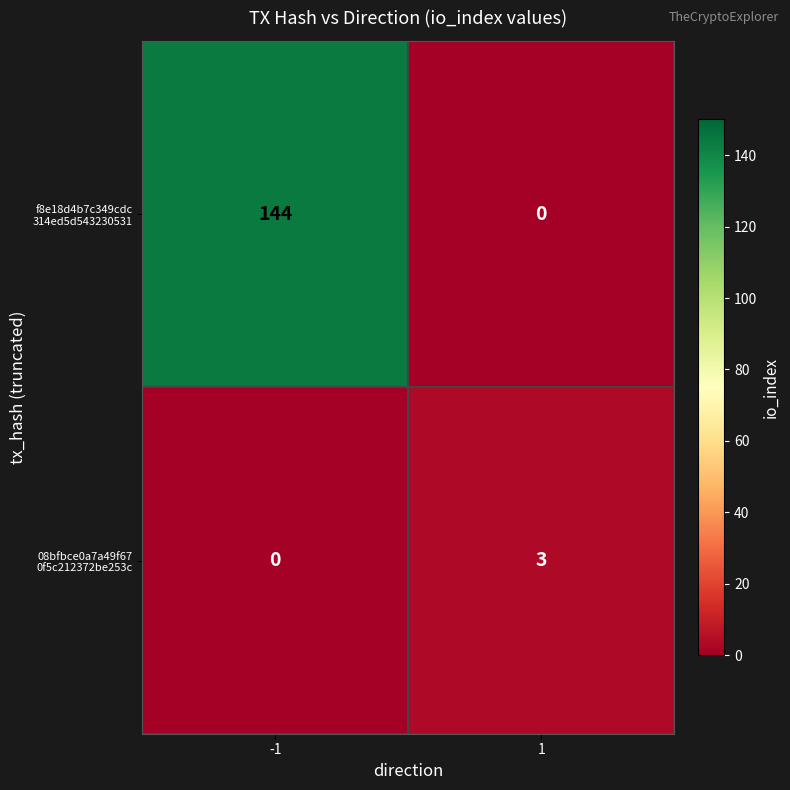

What is the spread (max minus min) of values at -1?

144